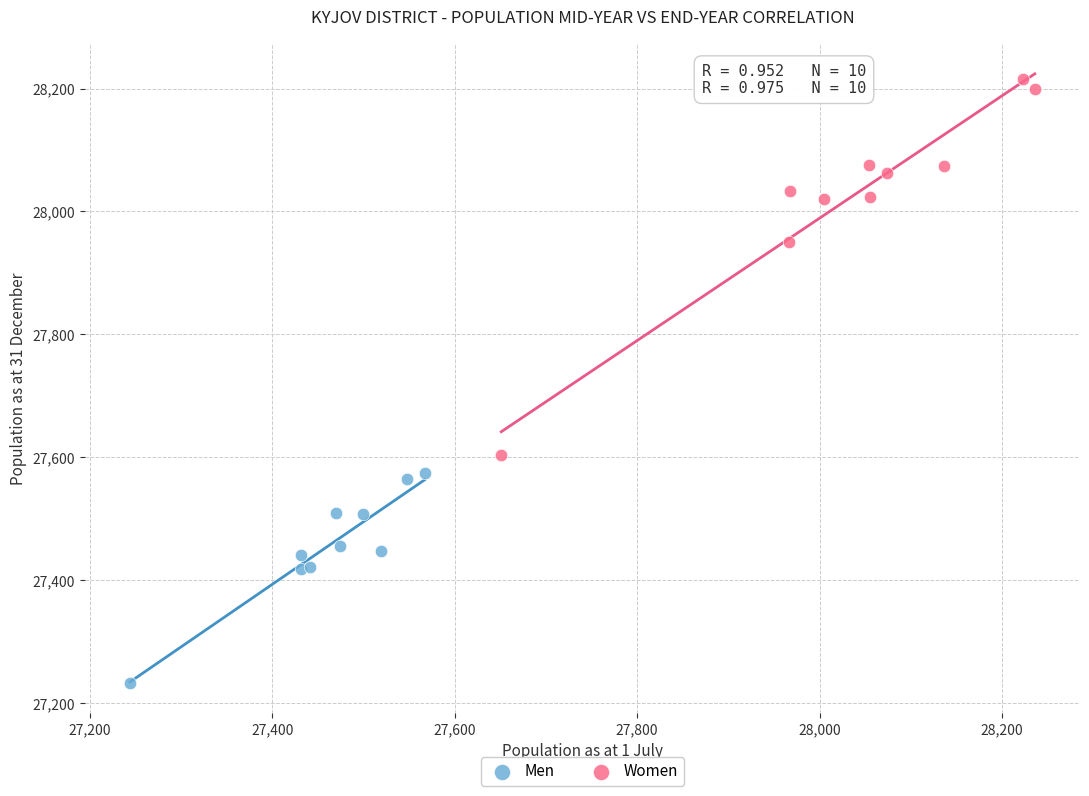

What are all the series names shown in the legend?

Men, Women